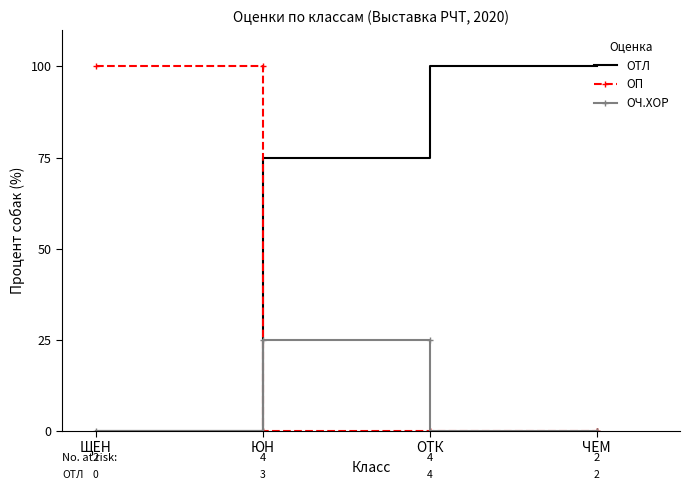

Is it true that ОП equals 100 at ЮН?

True